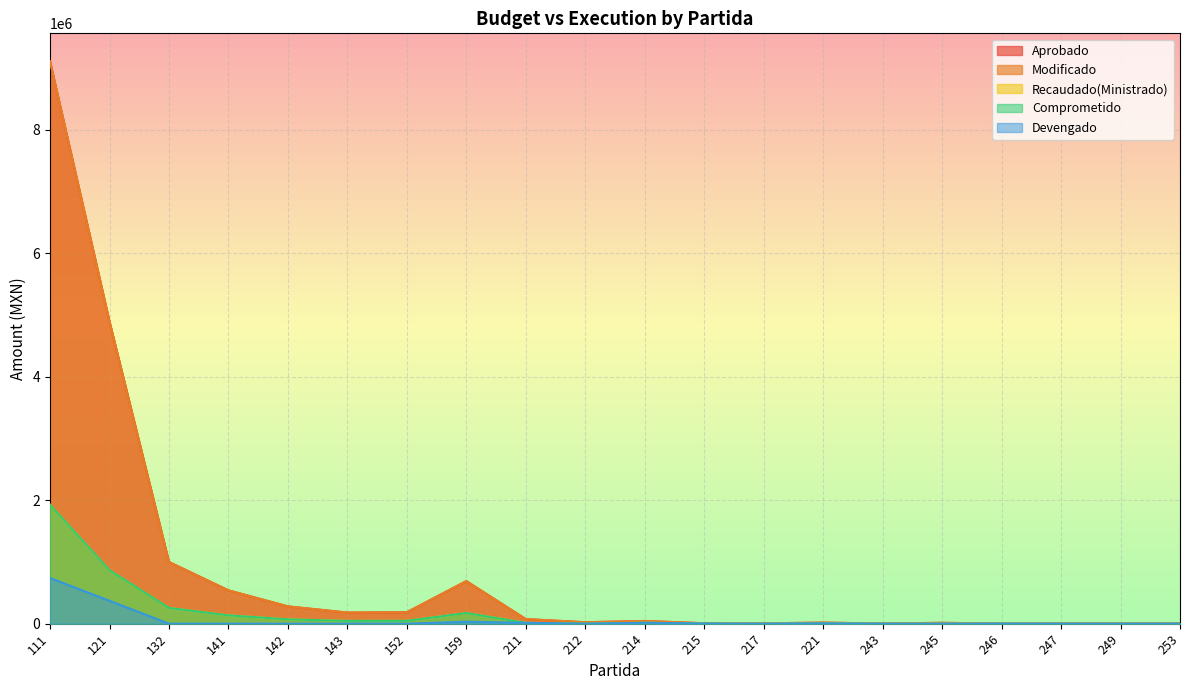

True or false: Devengado and Aprobado cross at least once.

False